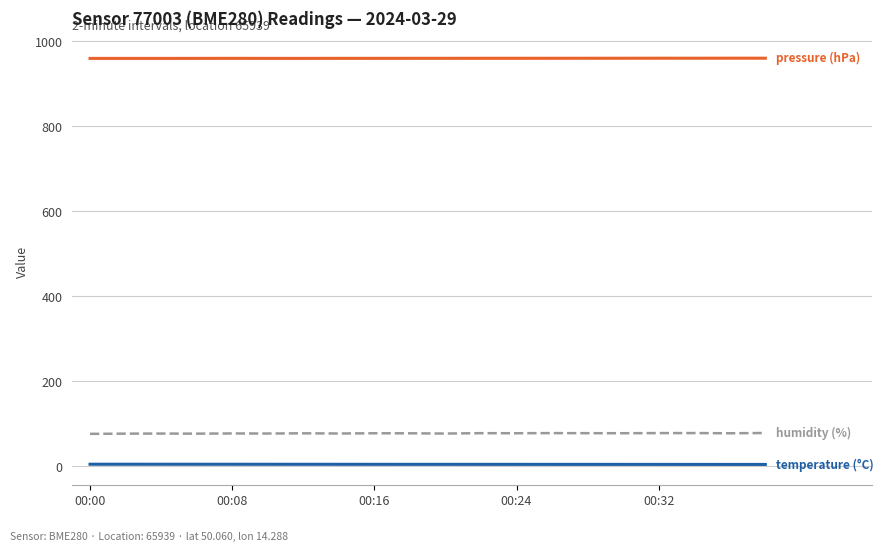

What is the greatest value displayed?

960.1